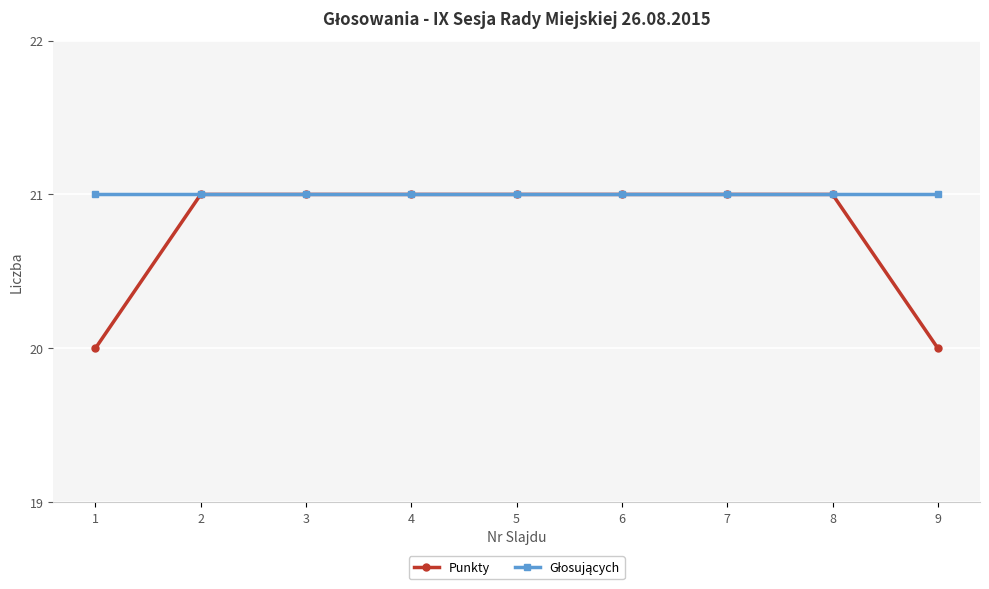

What is the minimum value shown in the chart?

20